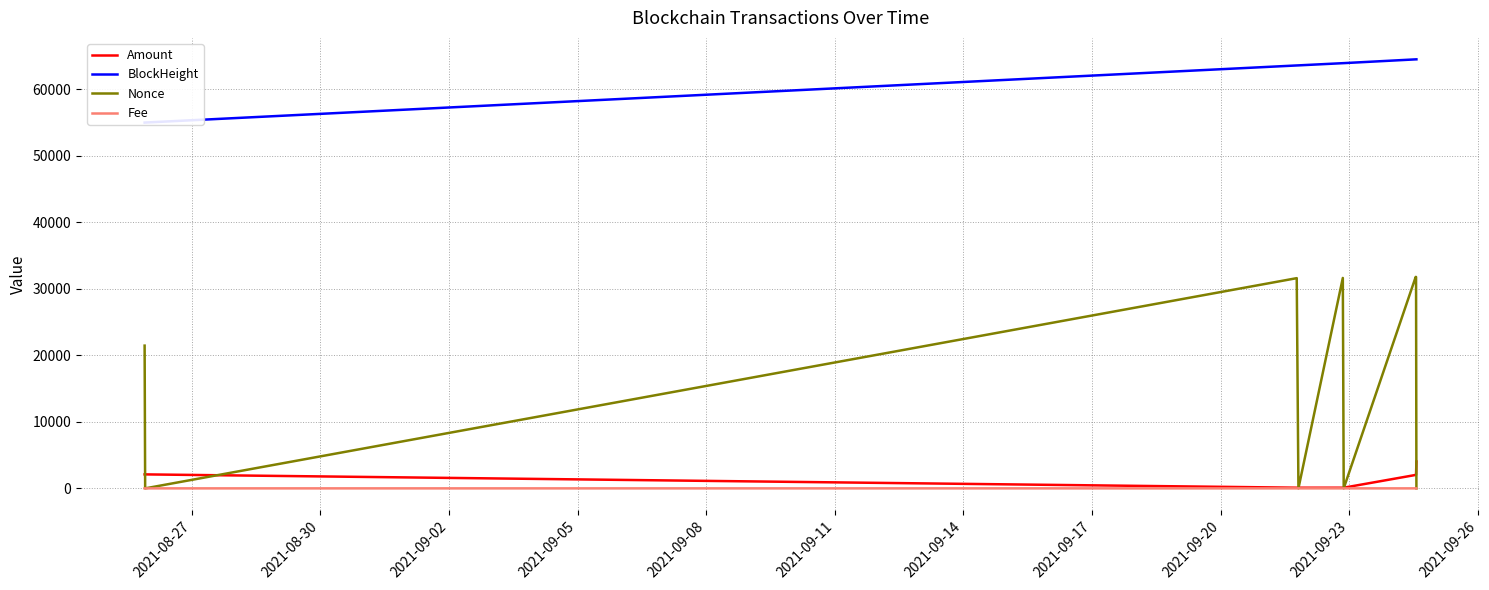

List the labels in order of BlockHeight value, smallest first.

2021-08-27, 2021-08-30, 2021-09-02, 2021-09-05, 2021-09-08, 2021-09-11, 2021-09-14, 2021-09-17, 2021-09-20